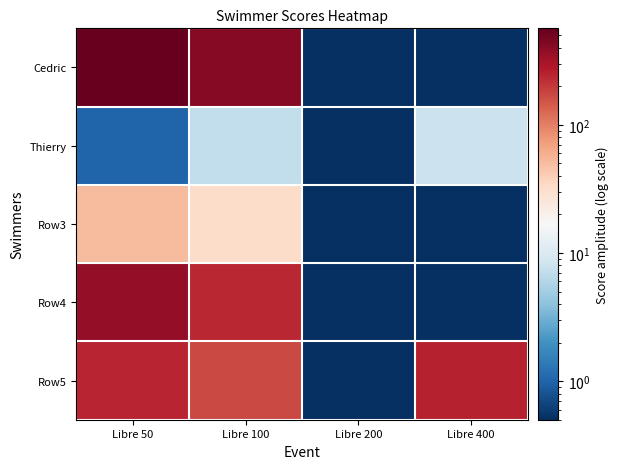

How many data points does each series have?

4